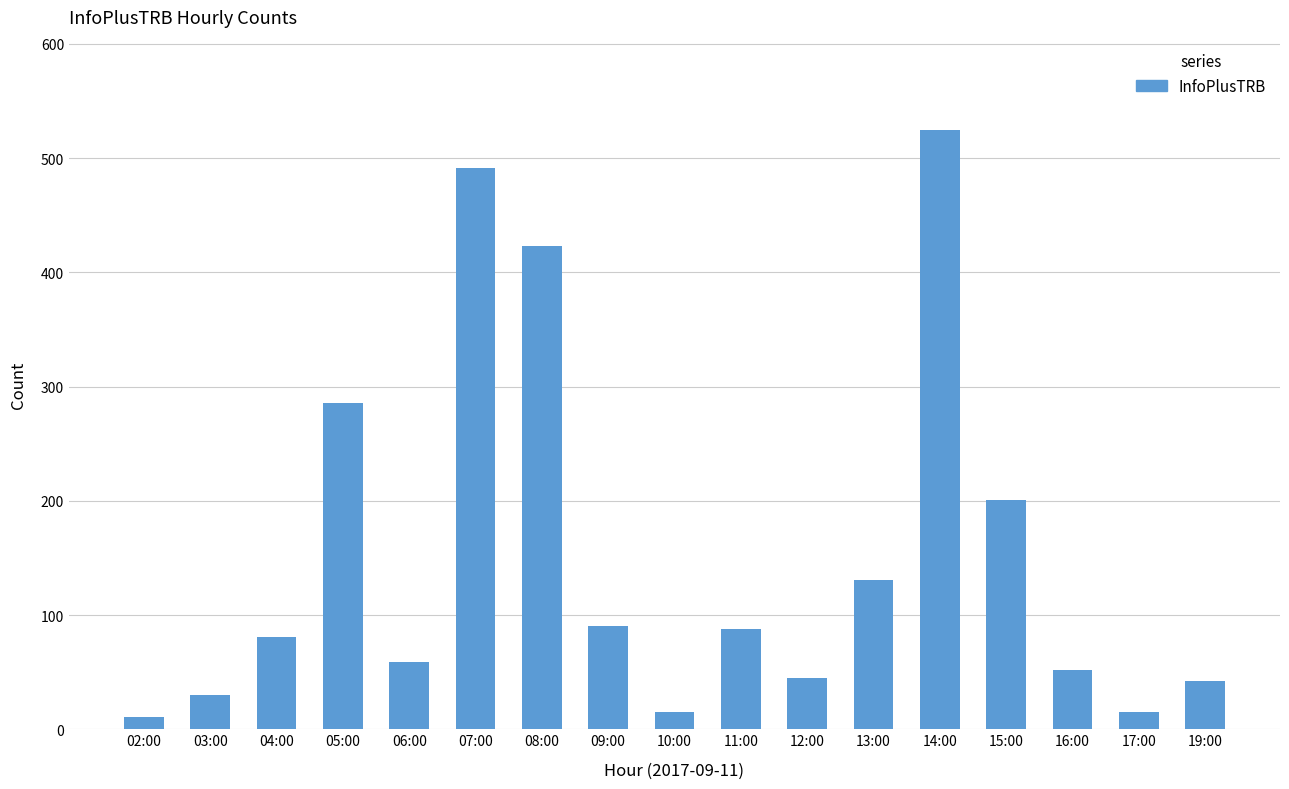

Between 05:00 and 19:00, which is larger?

05:00